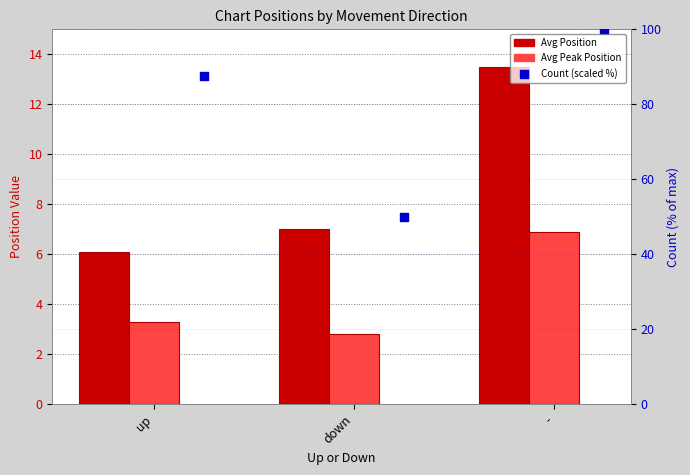

Which series reaches the maximum Y coordinate?

Count (scaled %)